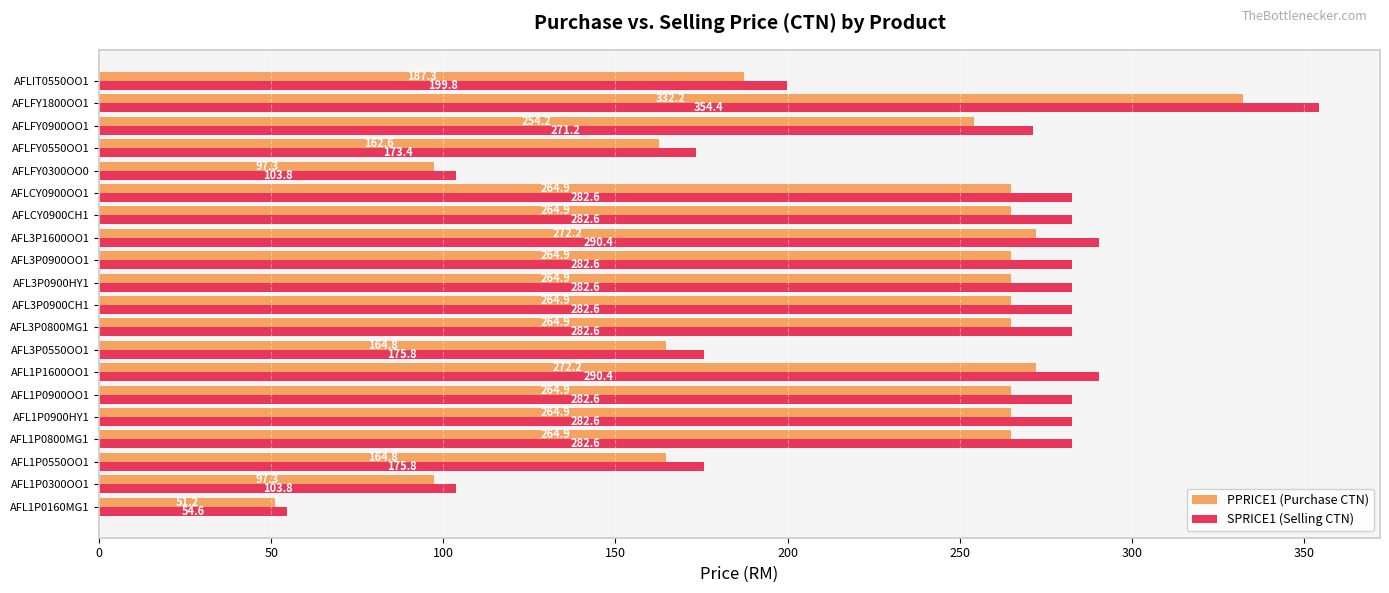

List the series in order of their peak value, highest first.

SPRICE1 (Selling CTN), PPRICE1 (Purchase CTN)